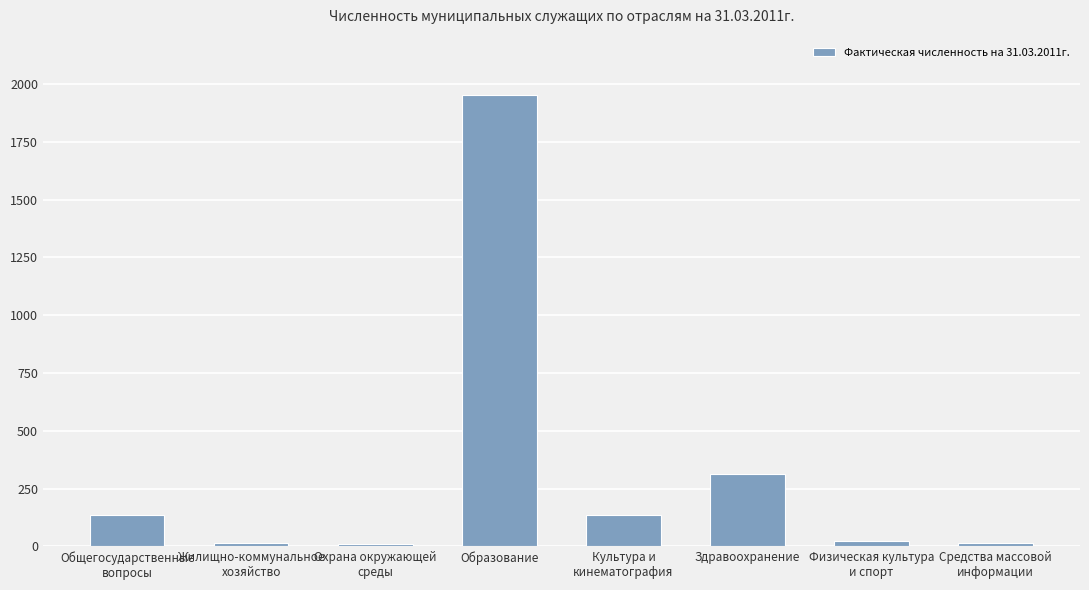

At which label is the value closest to 980?

Здравоохранение